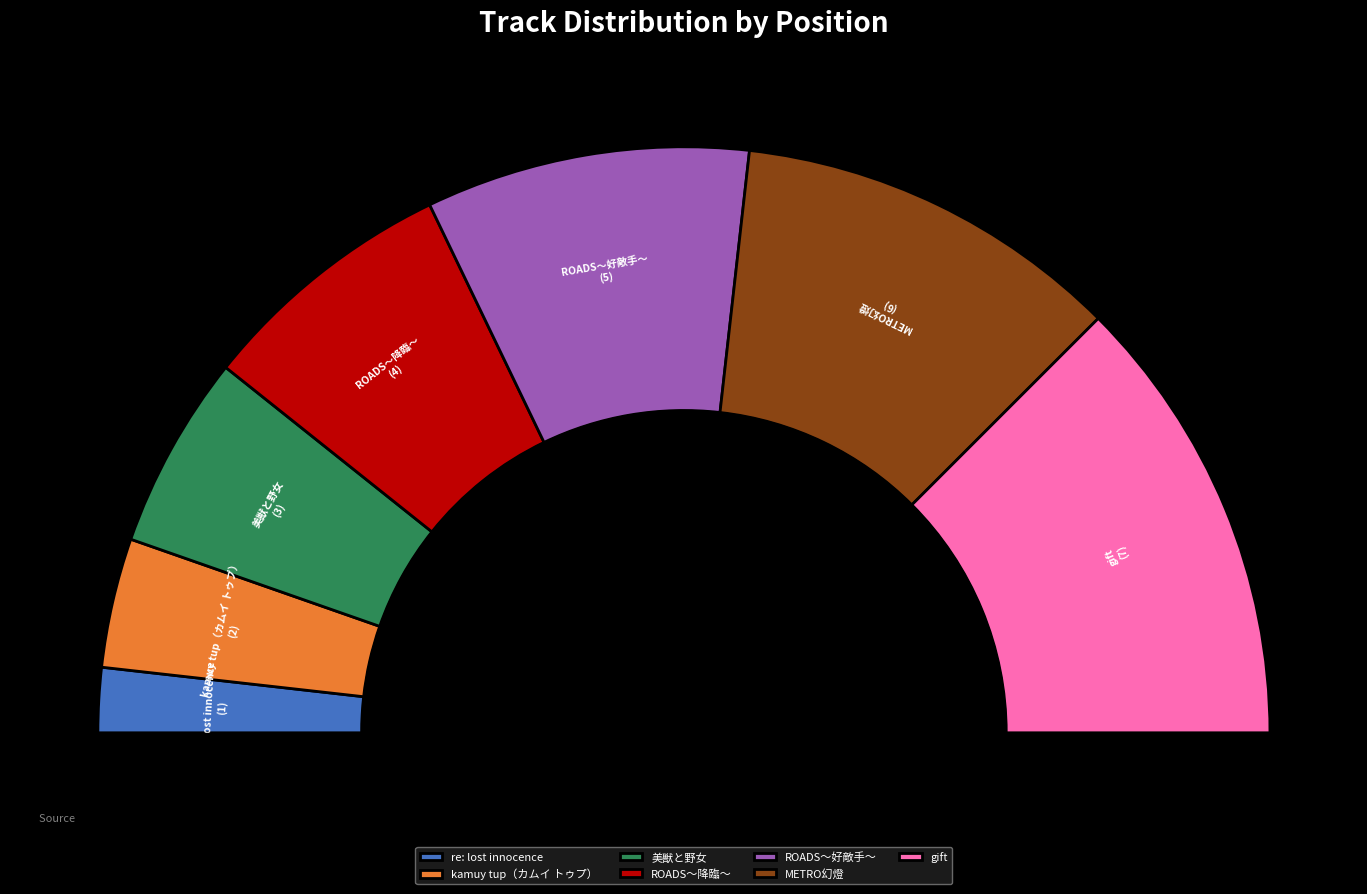

To the nearest percent, what portion does re: lost innocence represent?

4%